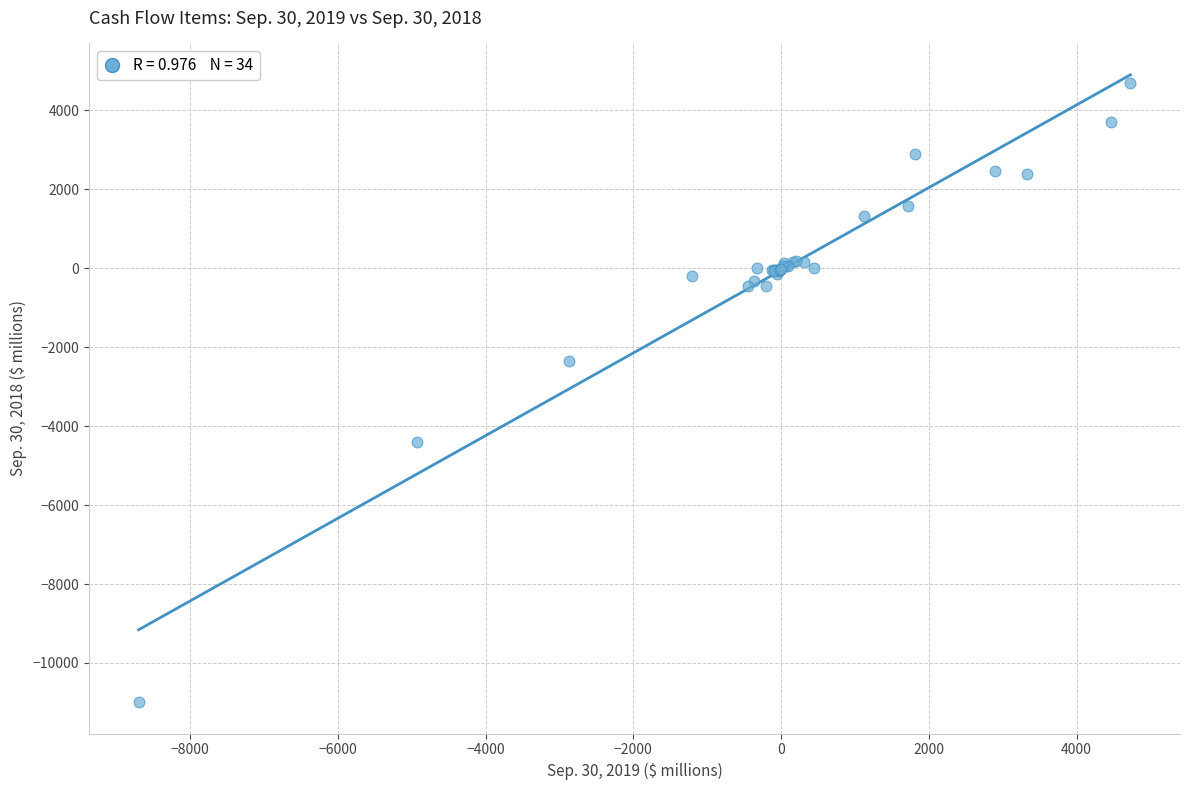

What Y value in the scatter plot is closest to -3144?

-2347.4